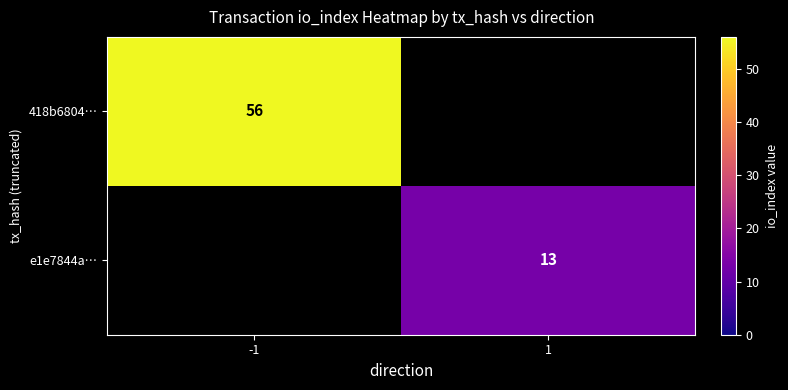

The value of e1e7844a… at 1 is 13. True or false?

True